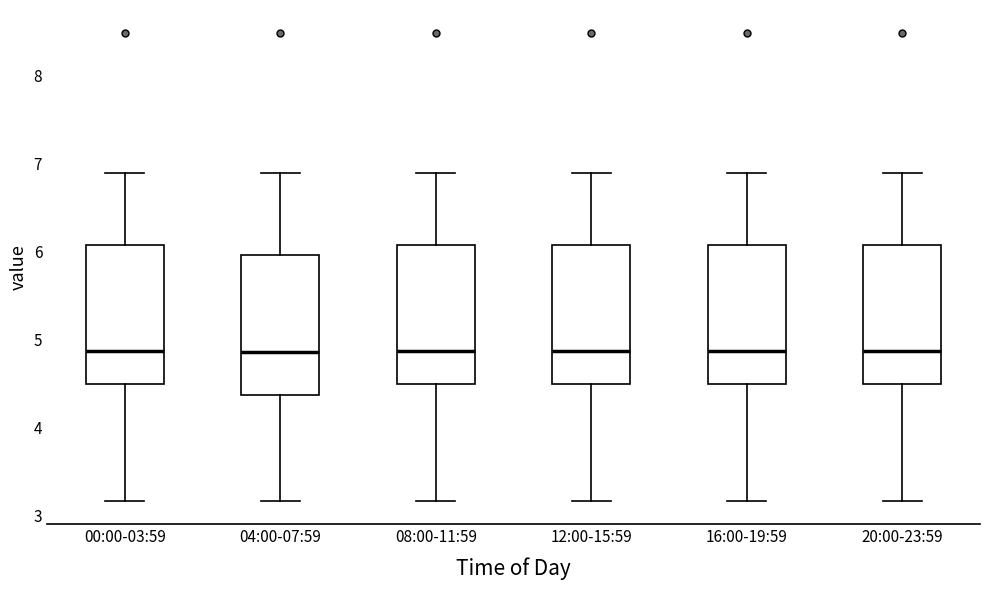

Reading left to right, transcribe this box plot: for each box, give where its median line is, the range the box spans, and where its two whiskers end, as read against the y-axis. The values are not printed on the chart, so give them approximately, as read against the axis.

00:00-03:59: median 4.9, box 4.5 to 6.1, whiskers 3.2 to 6.9
04:00-07:59: median 4.9, box 4.4 to 6.0, whiskers 3.2 to 6.9
08:00-11:59: median 4.9, box 4.5 to 6.1, whiskers 3.2 to 6.9
12:00-15:59: median 4.9, box 4.5 to 6.1, whiskers 3.2 to 6.9
16:00-19:59: median 4.9, box 4.5 to 6.1, whiskers 3.2 to 6.9
20:00-23:59: median 4.9, box 4.5 to 6.1, whiskers 3.2 to 6.9